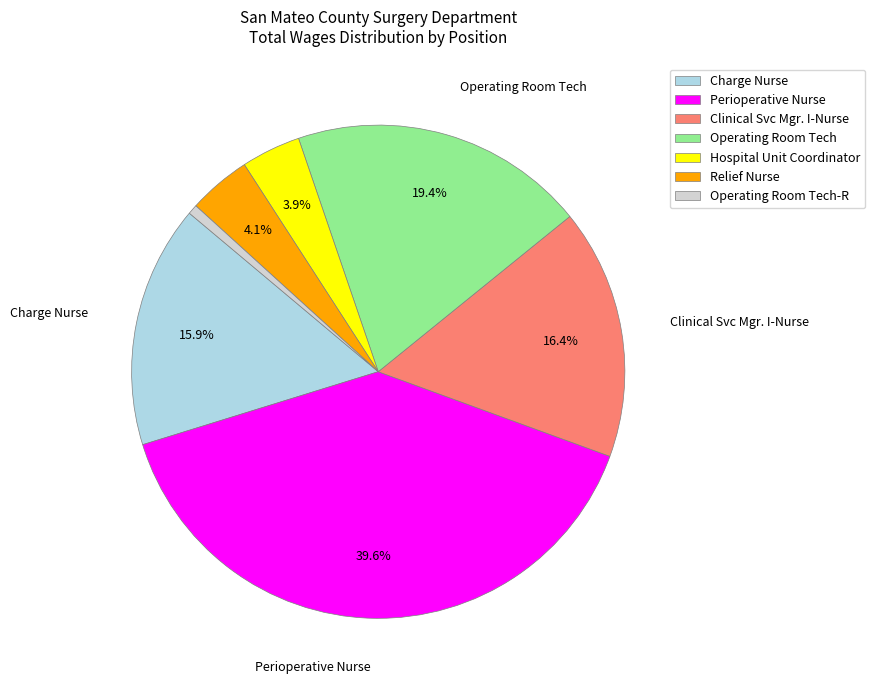

Does any single category account for the majority?

No